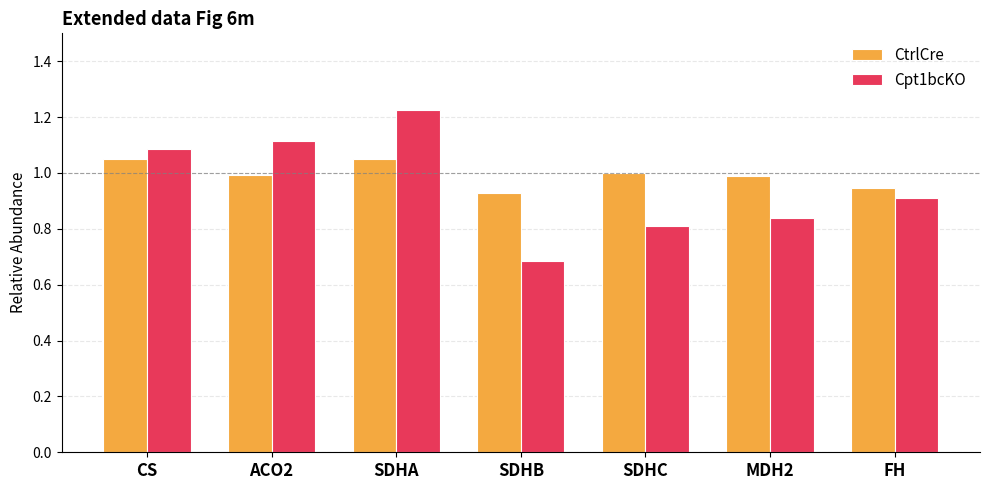

Is it true that CtrlCre equals 1.0 at SDHA?

True